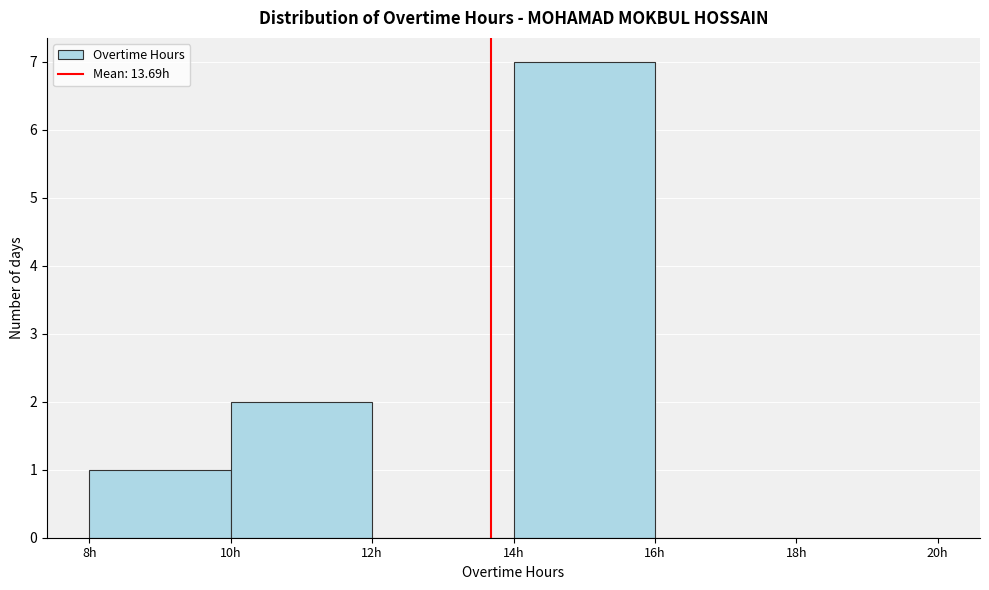

What is the height of the bar covering 10 to 12 on the x-axis? The values are not printed on the chart, so give them approximately, as read against the axis.

2